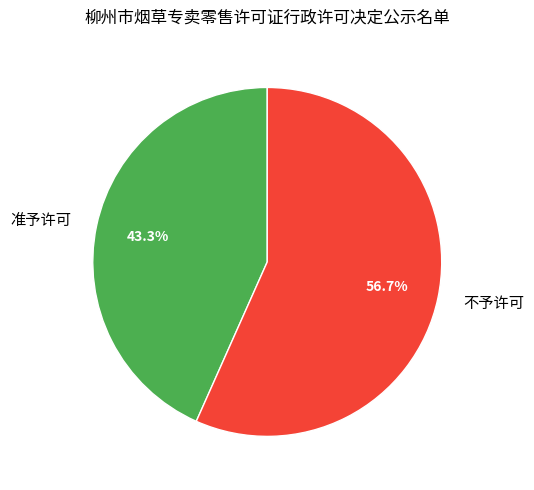

Between 准予许可 and 不予许可, which is larger?

不予许可